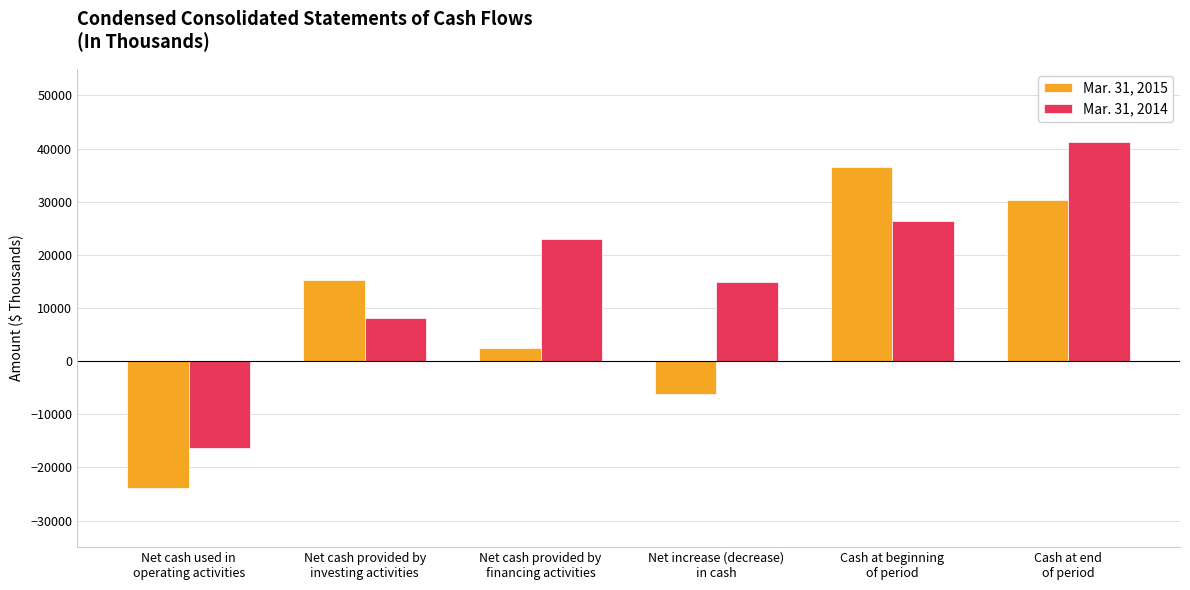

How many data points does each series have?

6